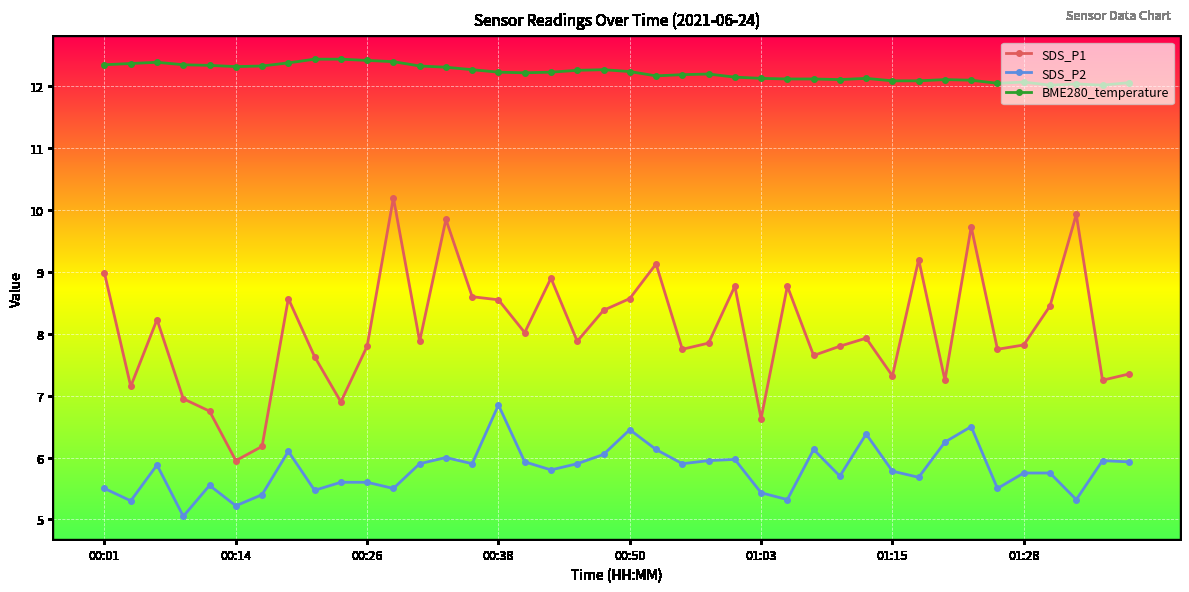

What is the average value of the BME280_temperature series?

12.2